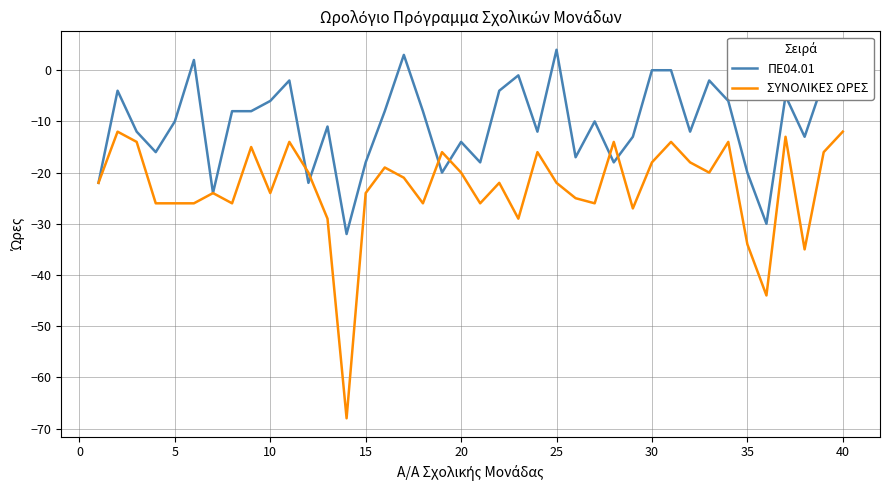

What is the minimum value shown in the chart?

-68